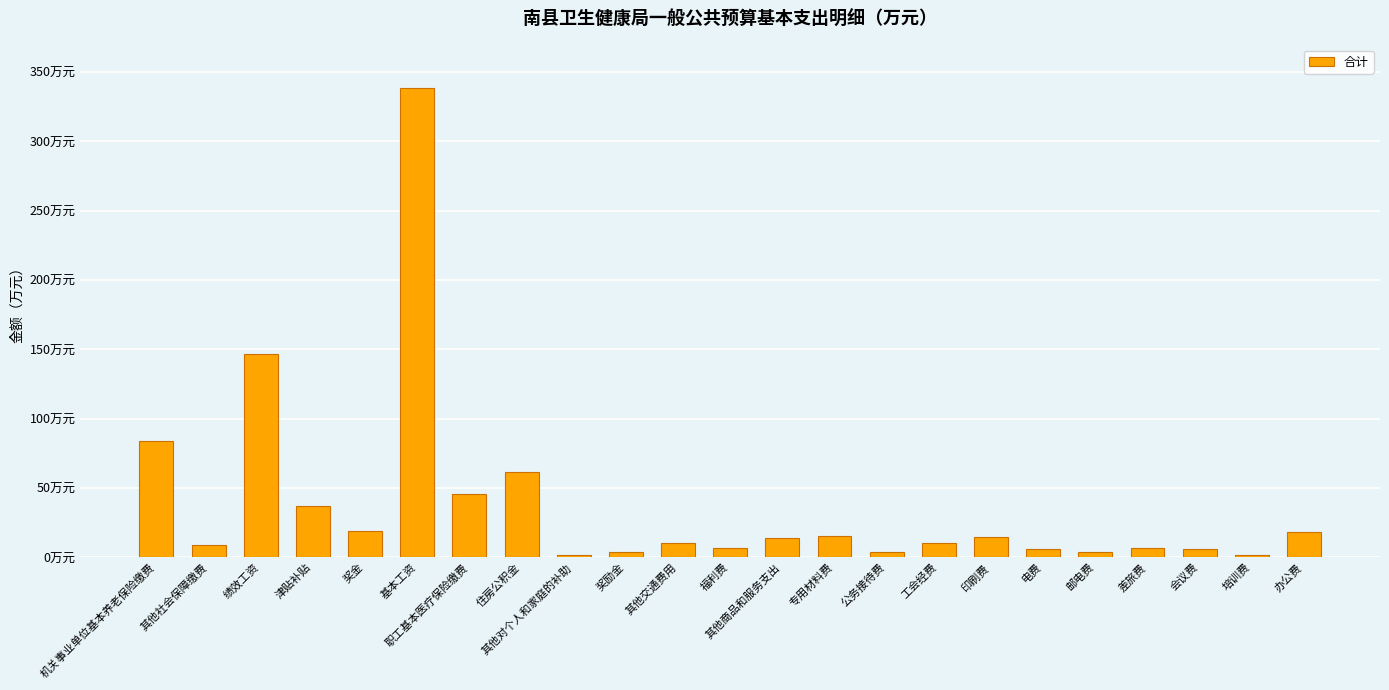

List the labels in order of value, smallest first.

其他对个人和家庭的补助, 培训费, 奖励金, 公务接待费, 邮电费, 电费, 会议费, 差旅费, 福利费, 其他社会保障缴费, 工会经费, 其他交通费用, 其他商品和服务支出, 印刷费, 专用材料费, 办公费, 奖金, 津贴补贴, 职工基本医疗保险缴费, 住房公积金, 机关事业单位基本养老保险缴费, 绩效工资, 基本工资